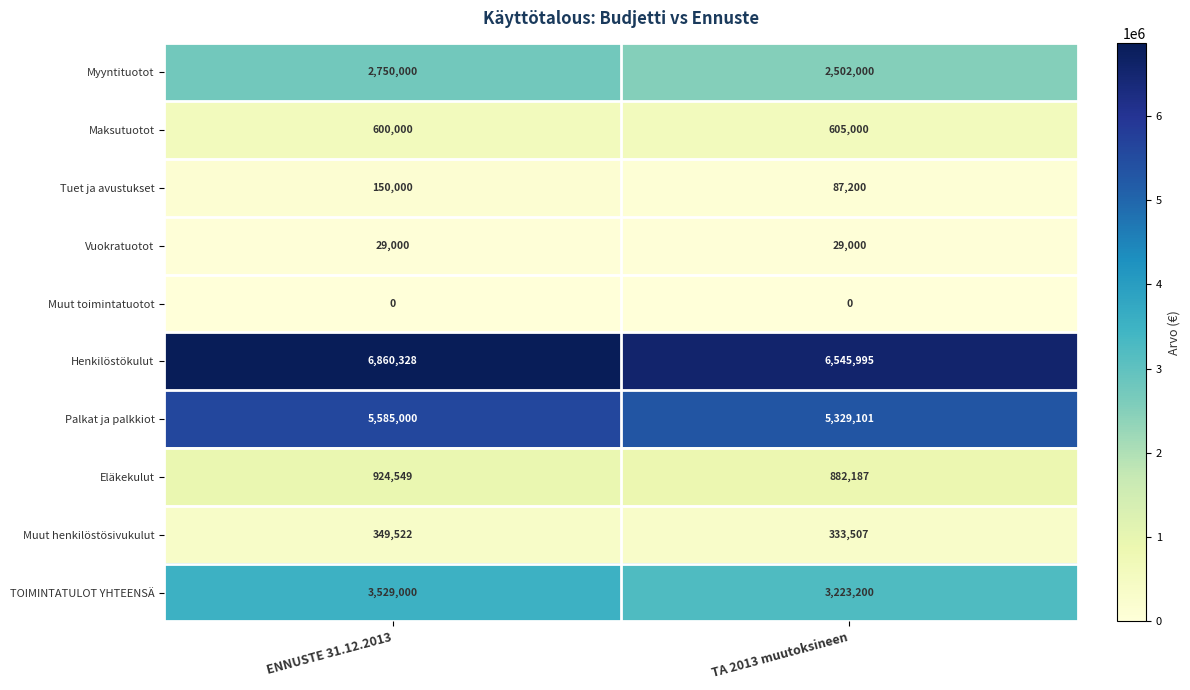

Rank the series at TA 2013 muutoksineen from lowest to highest value.

Muut toimintatuotot, Vuokratuotot, Tuet ja avustukset, Muut henkilöstösivukulut, Maksutuotot, Eläkekulut, Myyntituotot, TOIMINTATULOT YHTEENSÄ, Palkat ja palkkiot, Henkilöstökulut